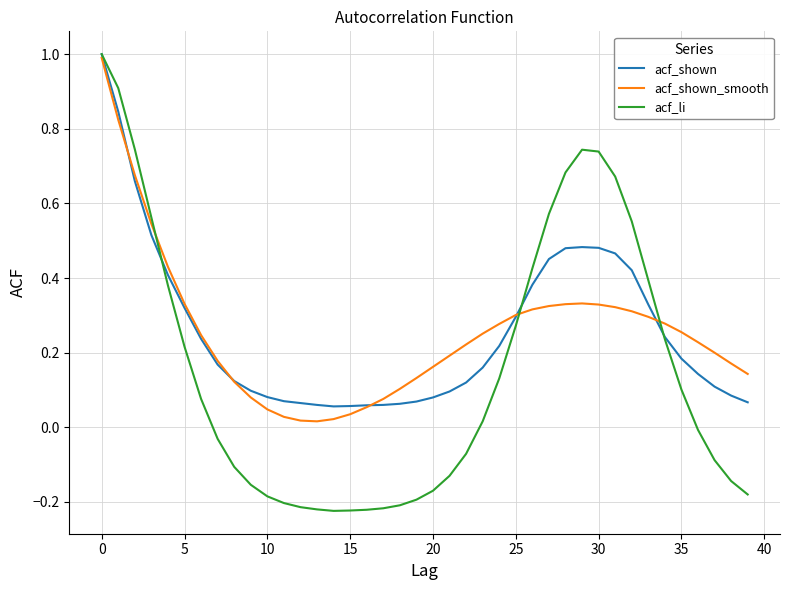

What is the highest value of the acf_shown_smooth series?

1.0